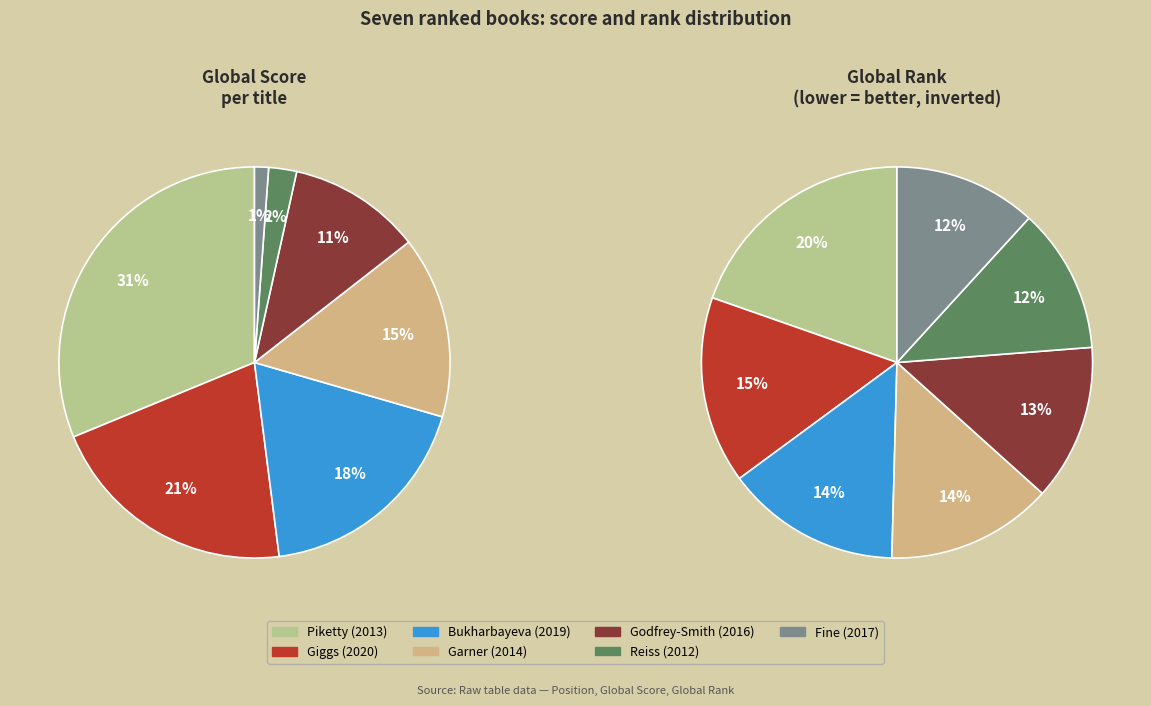

True or false: 5 accounts for 2% of the total.

True